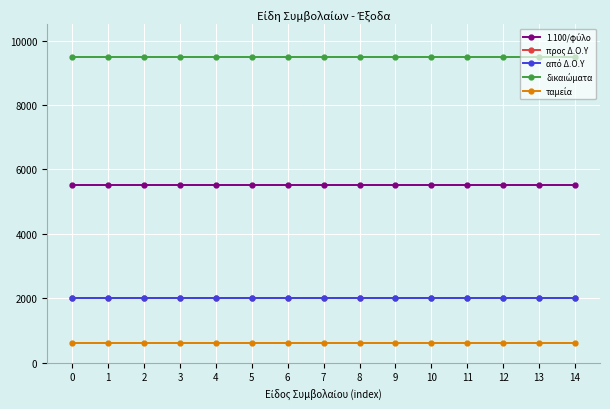

Which series has the largest total across all categories?

δικαιώματα